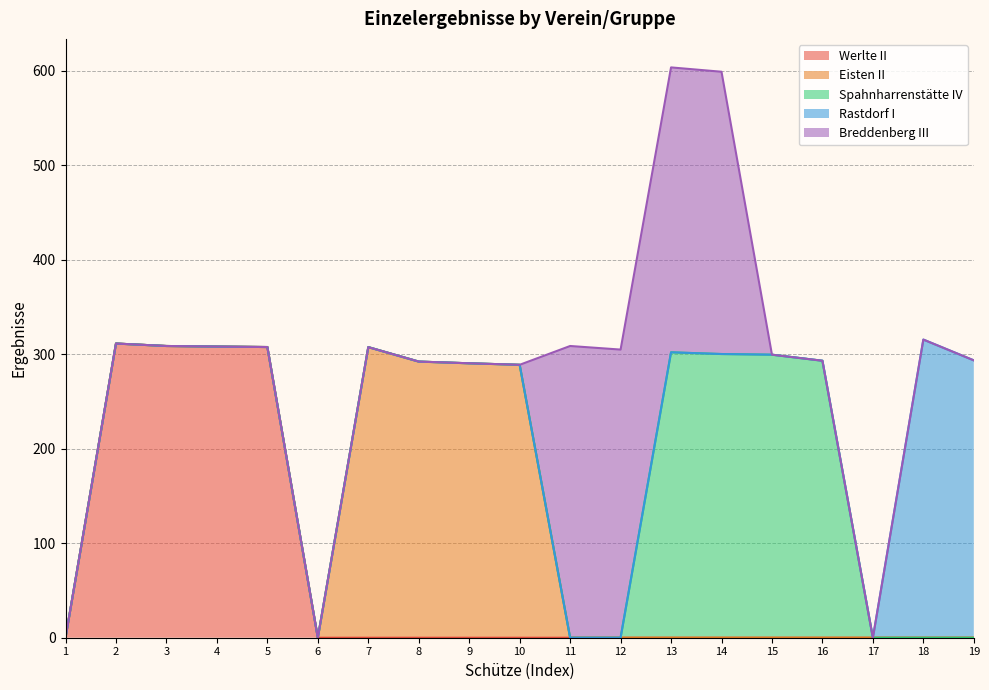

Which has a higher value, 8 or 15?

8